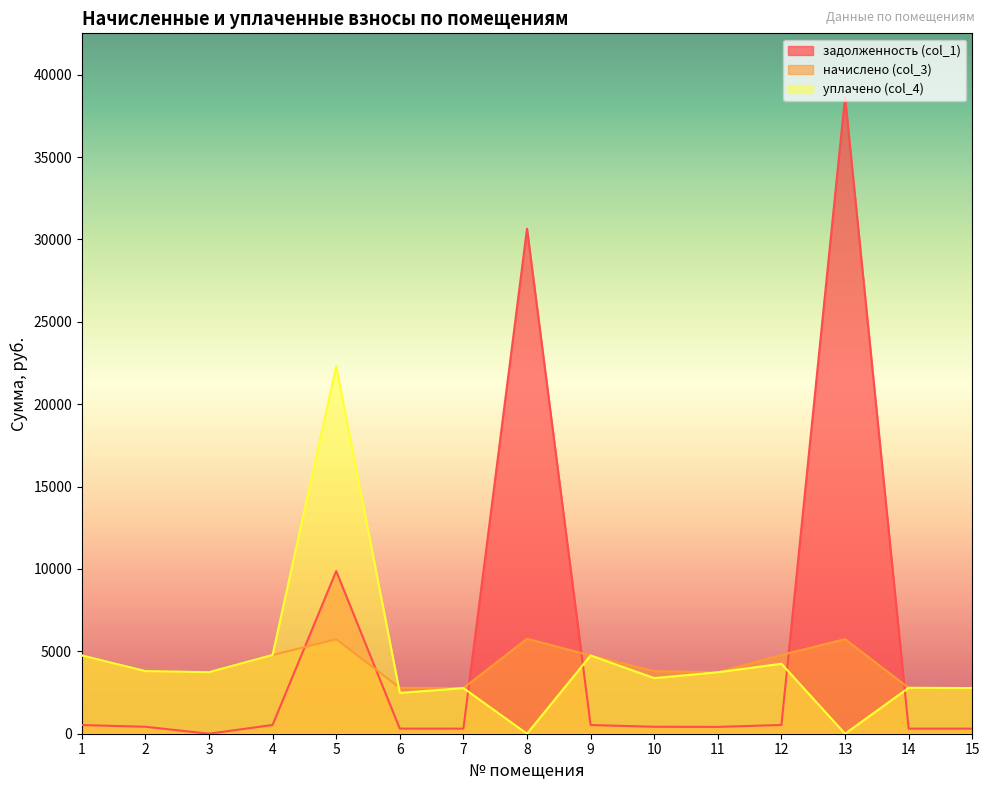

Which category has the highest value across all series?

13